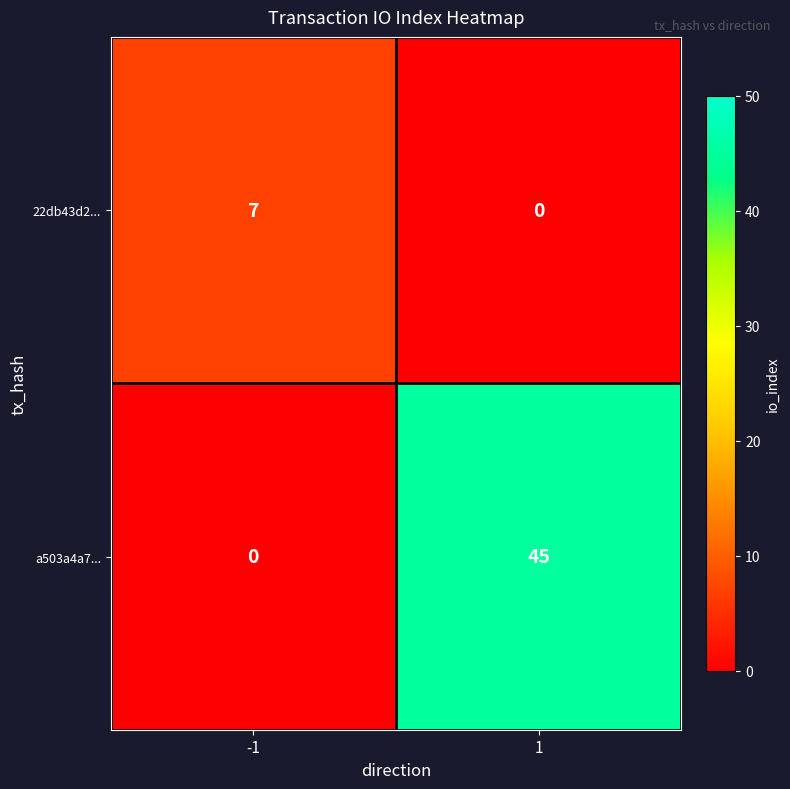

The value of a503a4a7... at 1 is 76. True or false?

False